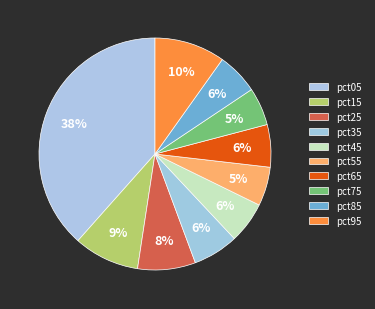

To the nearest percent, what is the difference between the pct05 and pct25 slice percentages?

30%